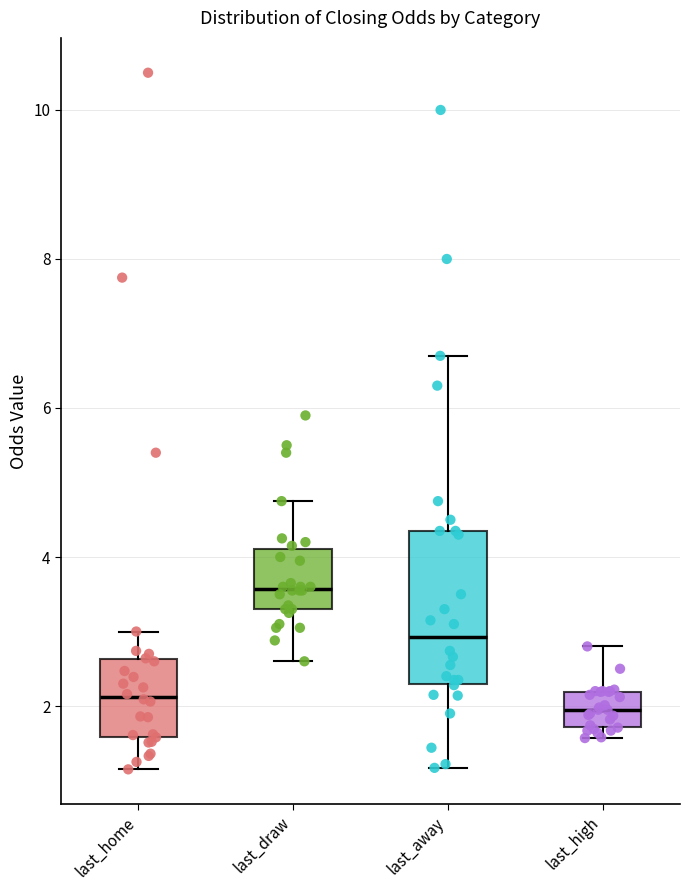

Which box's median line is the highest?

last_draw